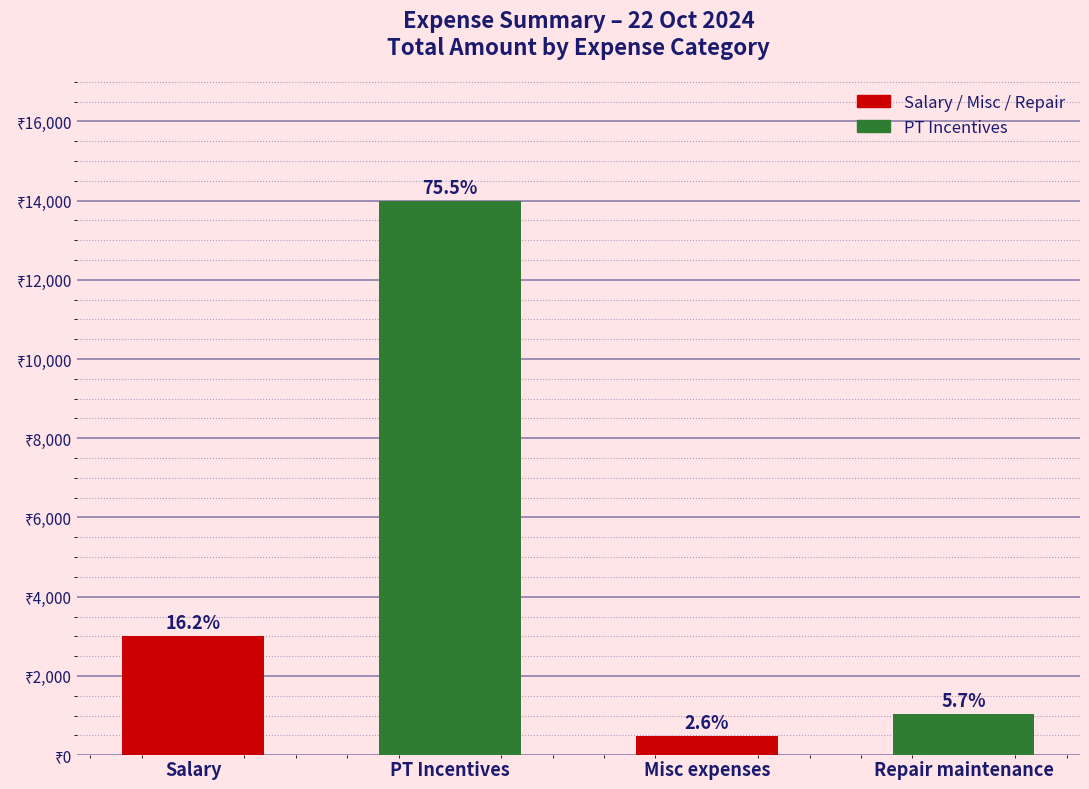

Rank the categories by value from highest to lowest.

PT Incentives, Salary, Repair maintenance, Misc expenses